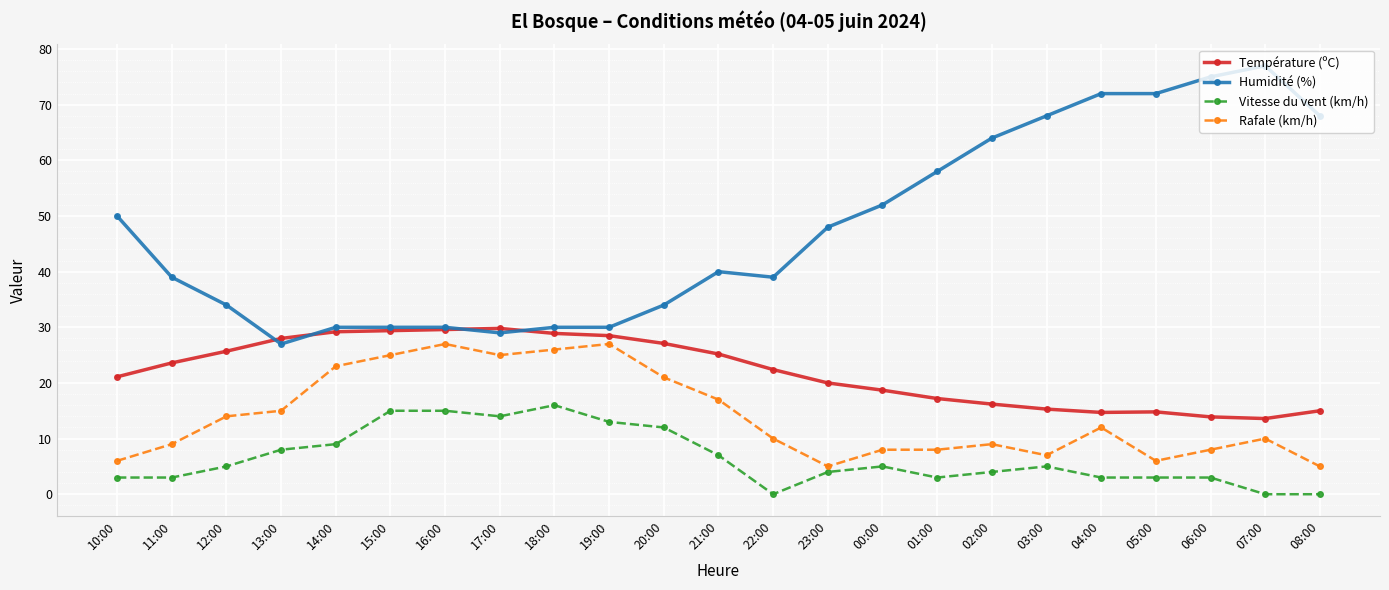

True or false: Rafale (km/h) has a value of 10.0 at 07:00.

True